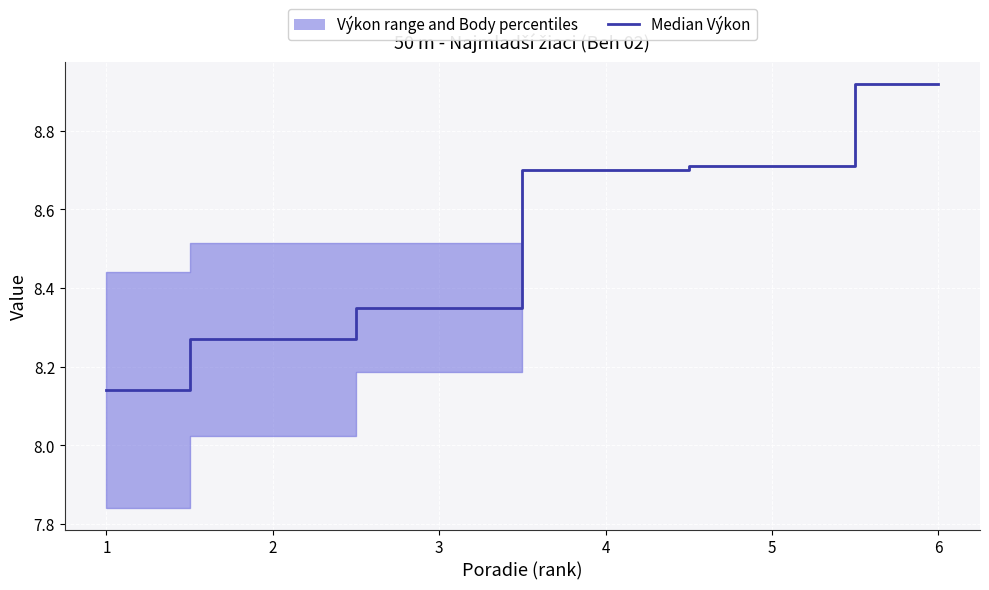

Read the value at 6.

8.9